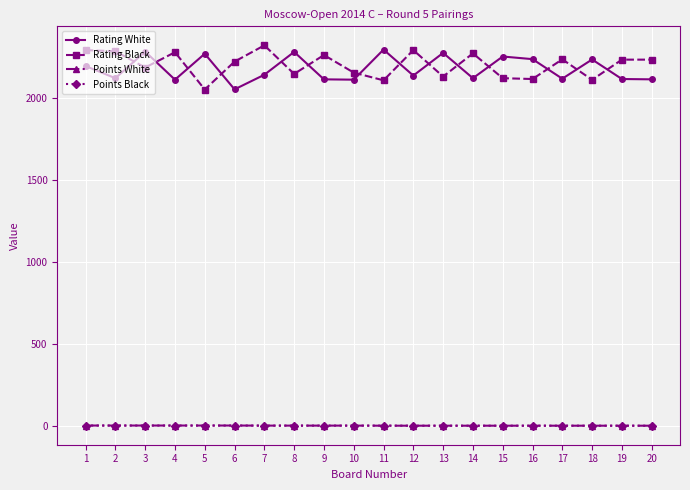

How many lines are shown in the chart?

4